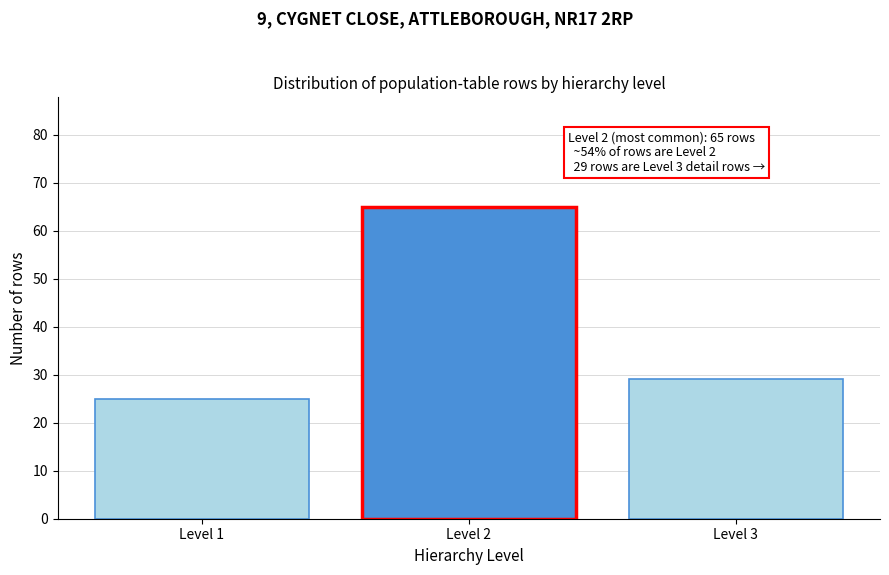

Reading left to right, extract all data points from this chart.

Level 1=25	Level 2=65	Level 3=29